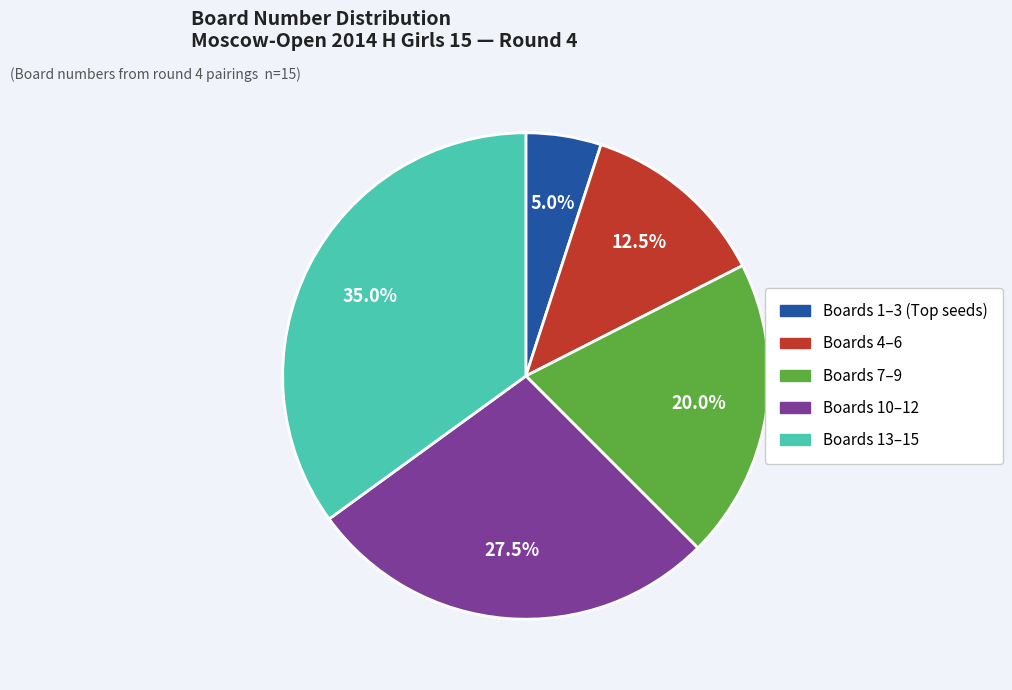

Does any single category account for the majority?

No